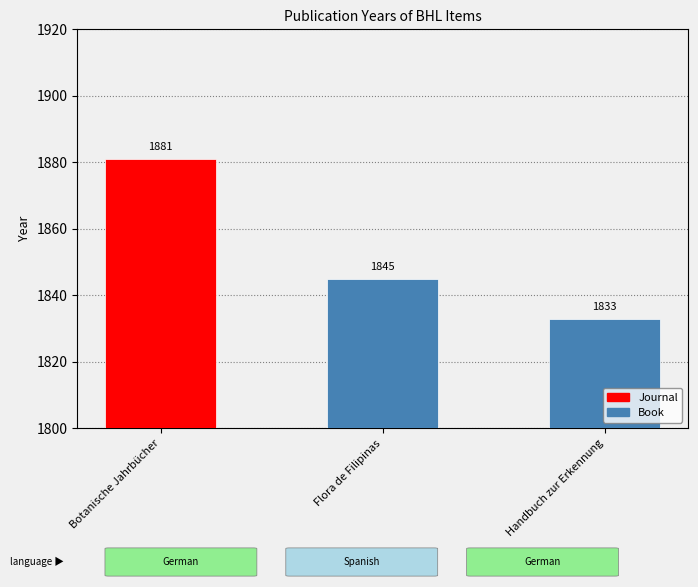

Which category has the highest value across all series?

Botanische Jahrbücher